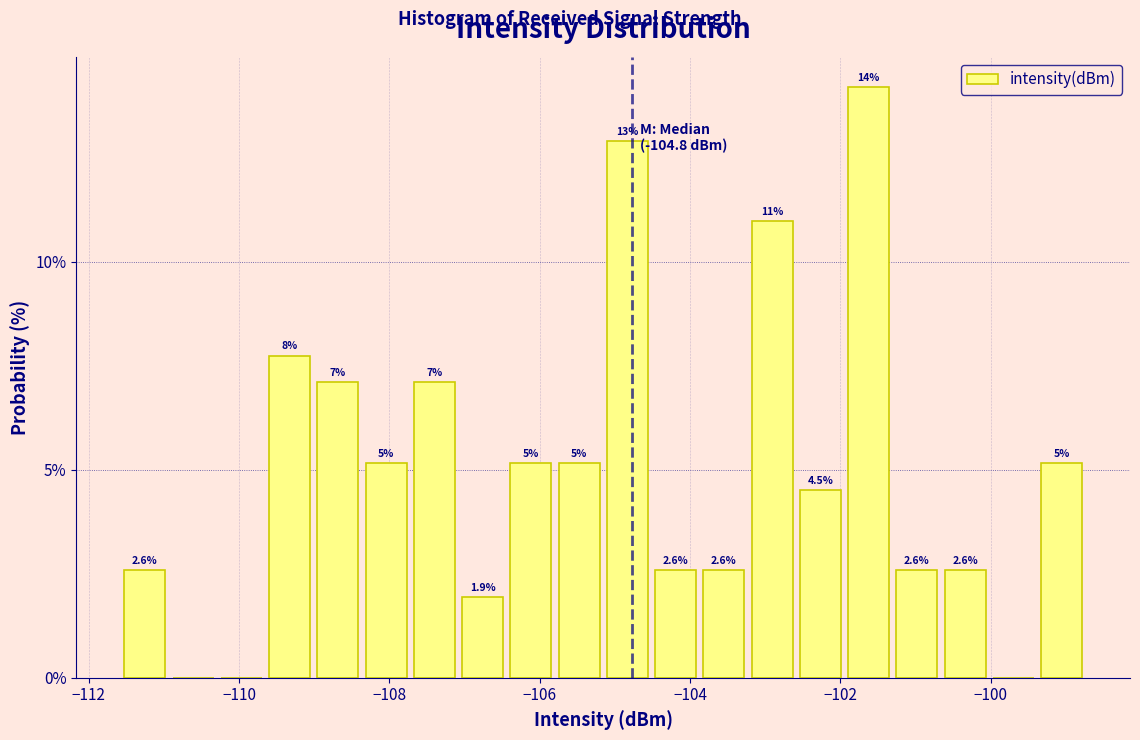

Around what value on the x-axis is the tallest bar? Give the approximate position of its centre, as read against the axis.

-101.6